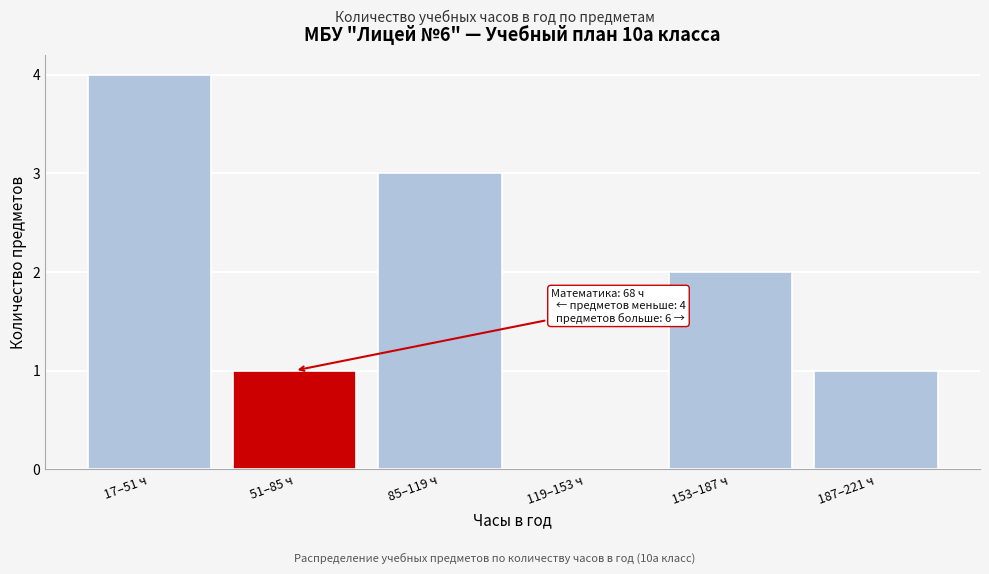

Reading left to right, list all the values displayed in this chart.

17–51 ч=4	51–85 ч=1	85–119 ч=3	119–153 ч=0	153–187 ч=2	187–221 ч=1